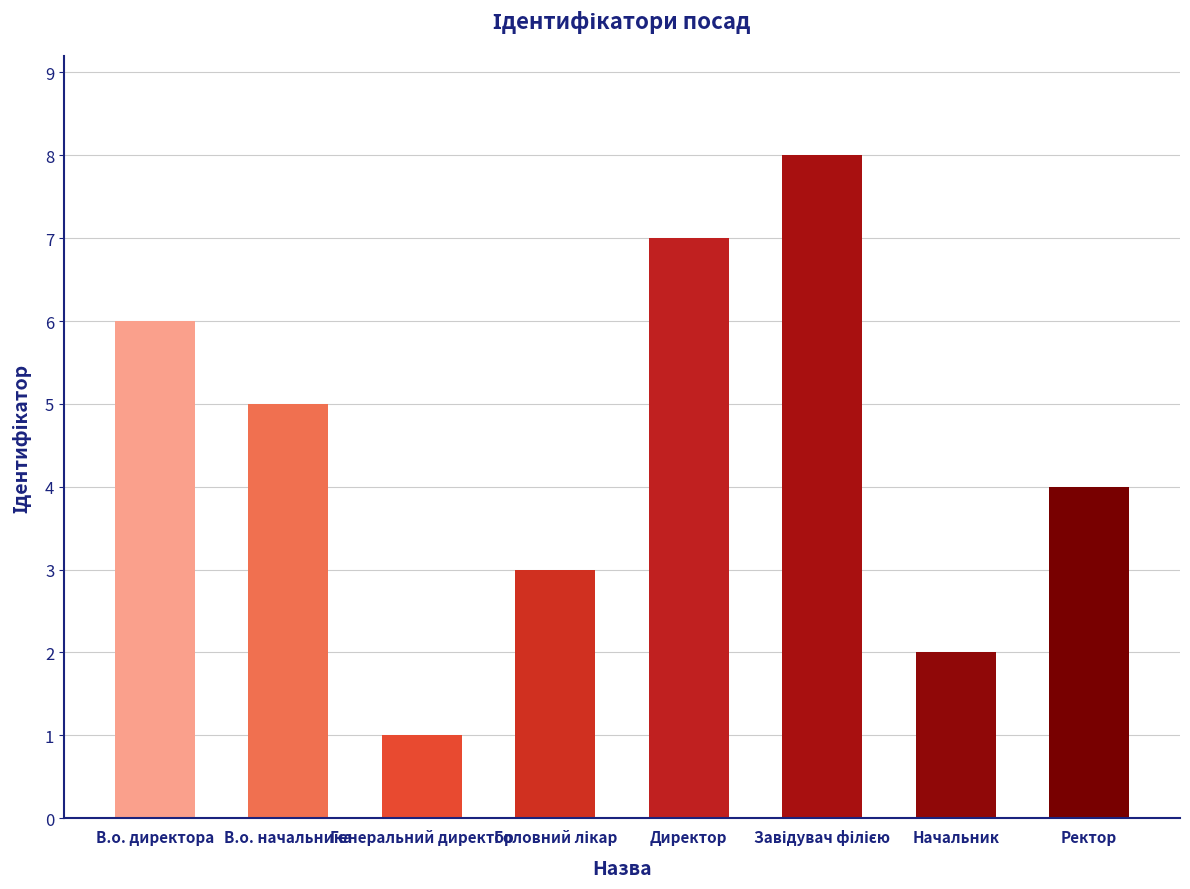

What is the difference between the maximum and minimum values?

7